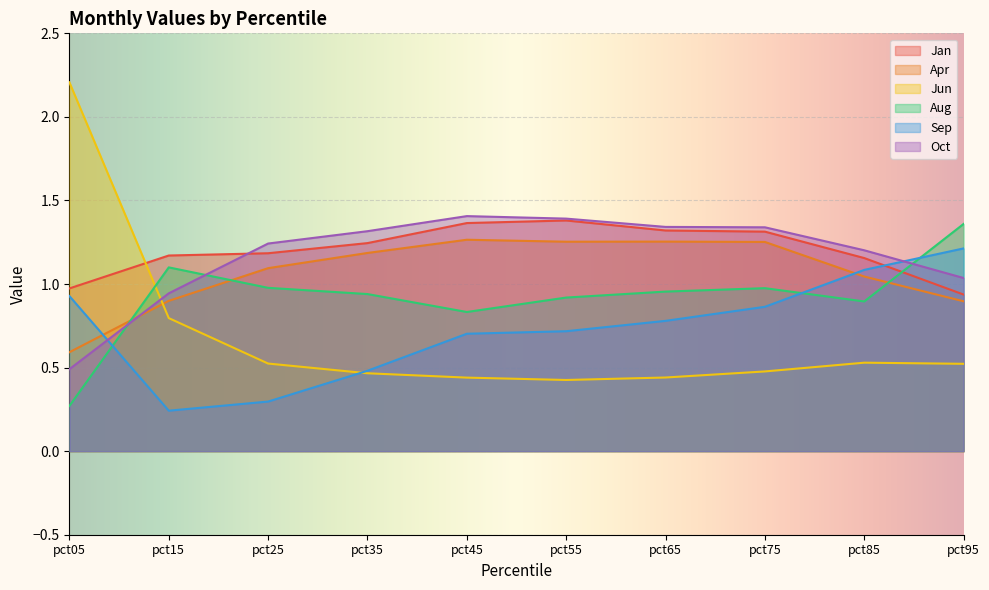

True or false: Jun has a value of 1.1 at pct05.

False